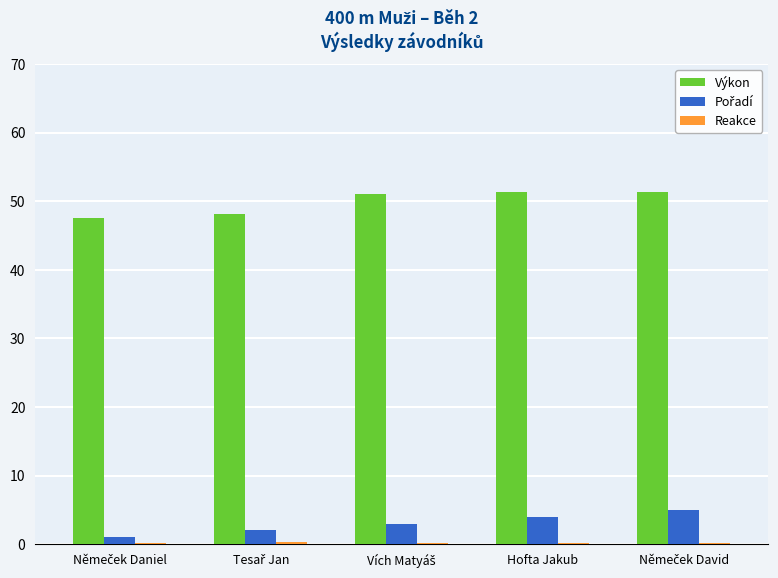

Which series has the largest total across all categories?

Výkon